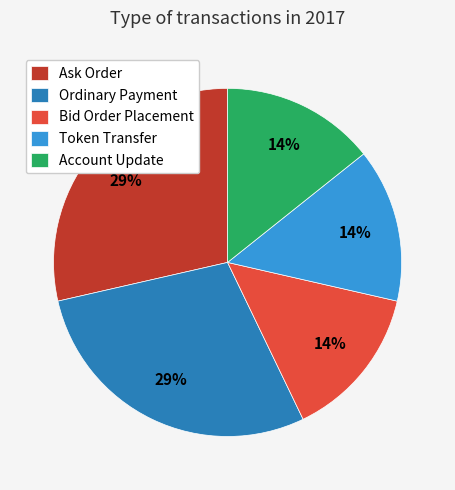

What percentage is the Ordinary Payment slice, to the nearest percent?

29%